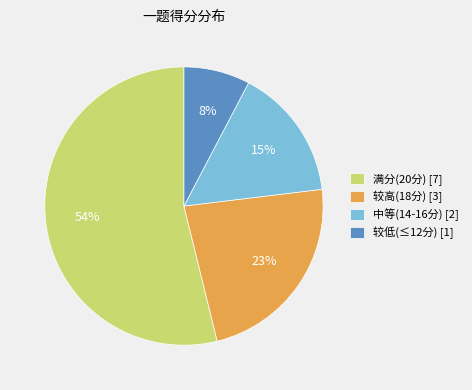

Which has a higher value, 较低(≤12分) [1] or 较高(18分) [3]?

较高(18分) [3]